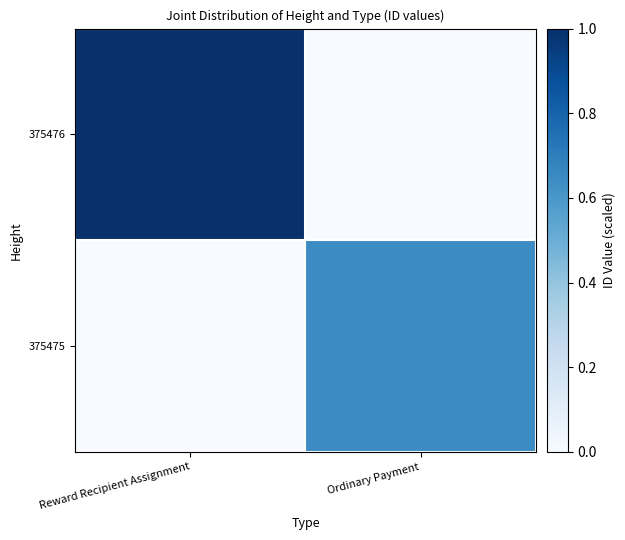

Reading left to right, transcribe all the data shown in this chart.

375476: Reward Recipient Assignment=1.0	Ordinary Payment=0.0
375475: Reward Recipient Assignment=0.0	Ordinary Payment=0.6